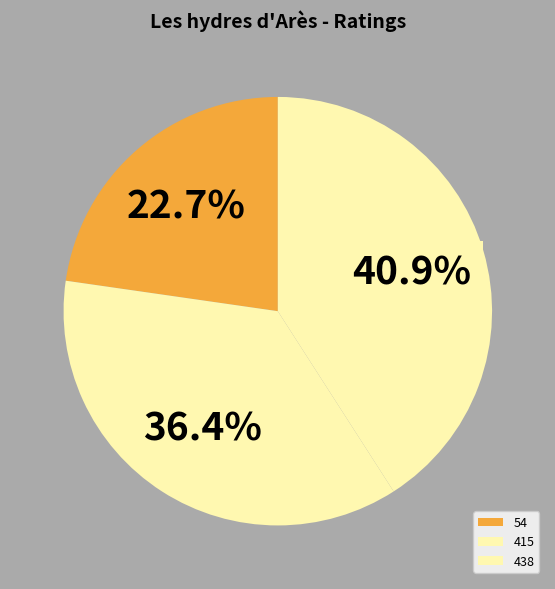

How many slices are in this pie chart?

3